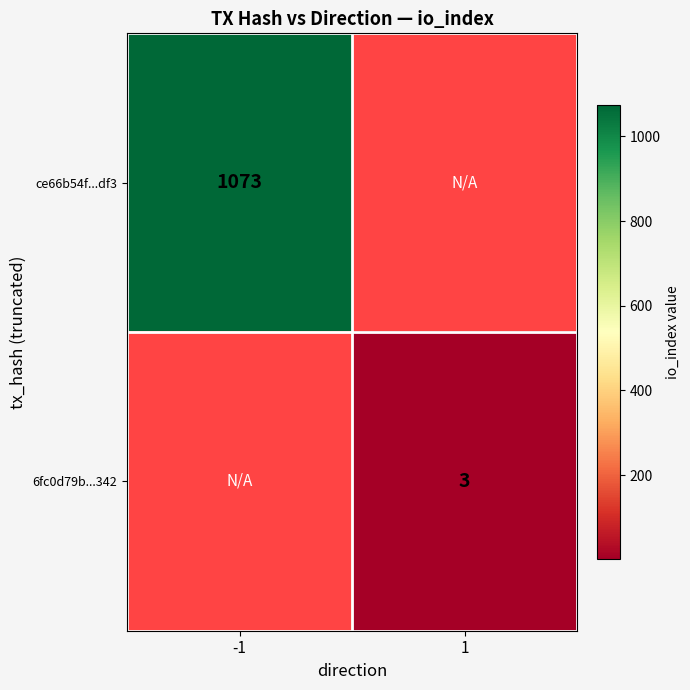

Is the value of ce66b54f...df3 at -1 greater than the value of 6fc0d79b...342 at 1?

Yes